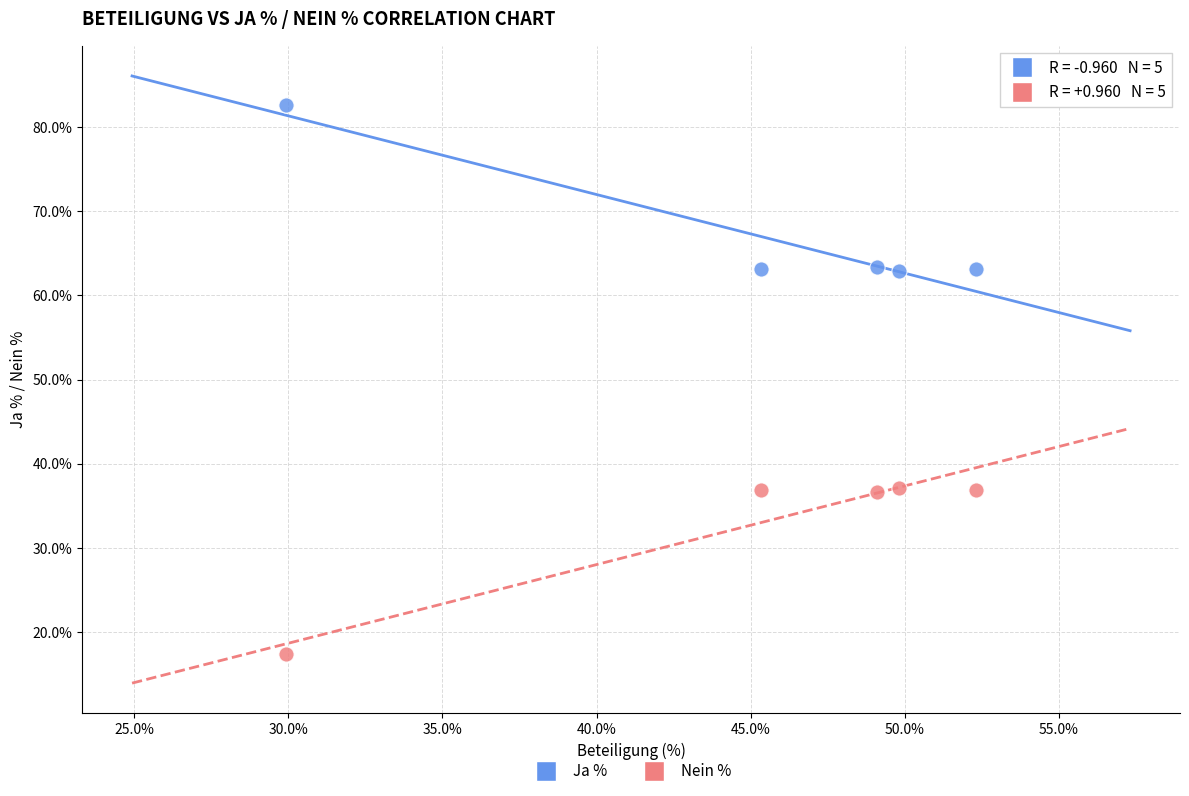

Which series reaches the maximum Y coordinate?

Ja %